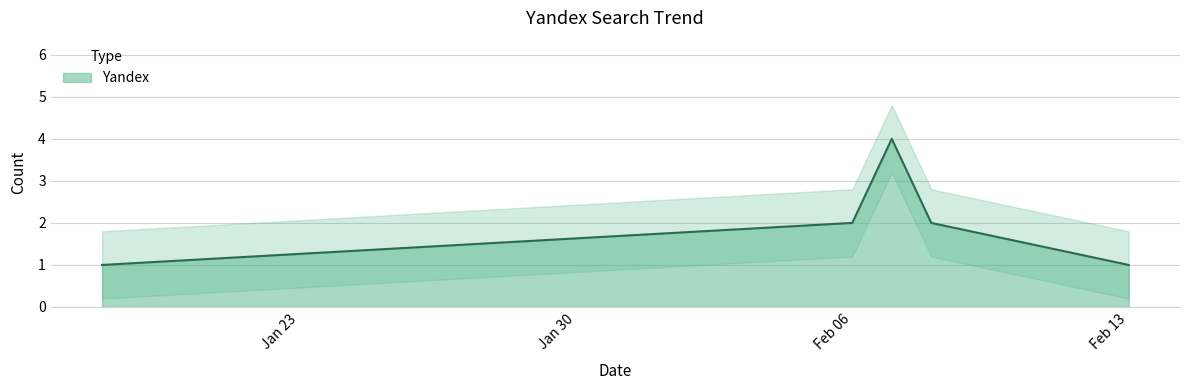

What is the change in value from 2019-02-08 to 2019-02-07?

+2